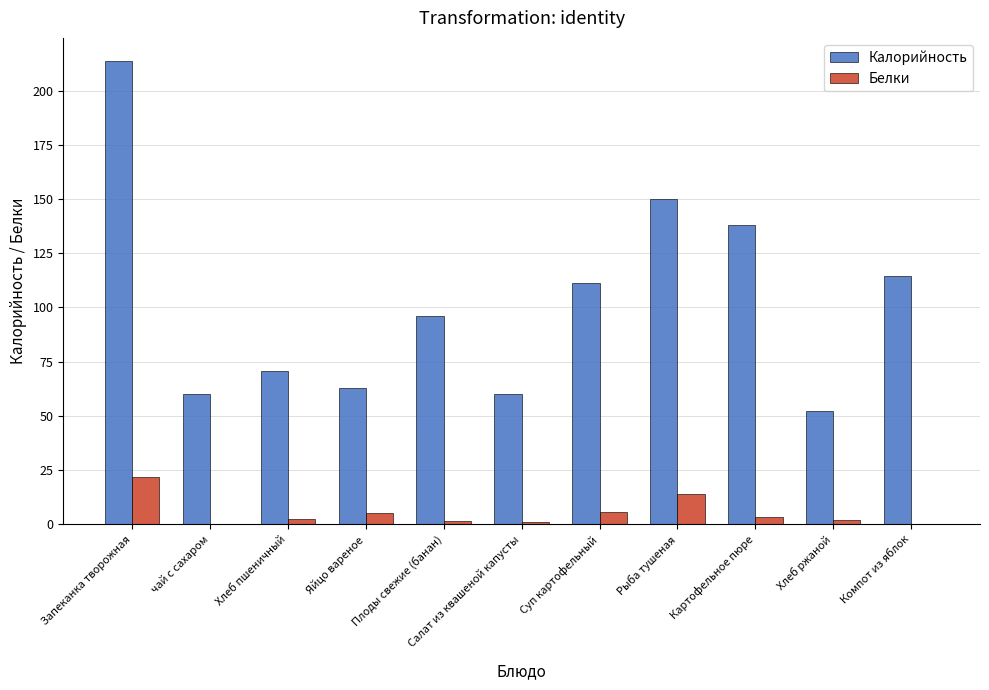

What is the greatest value displayed?

213.6